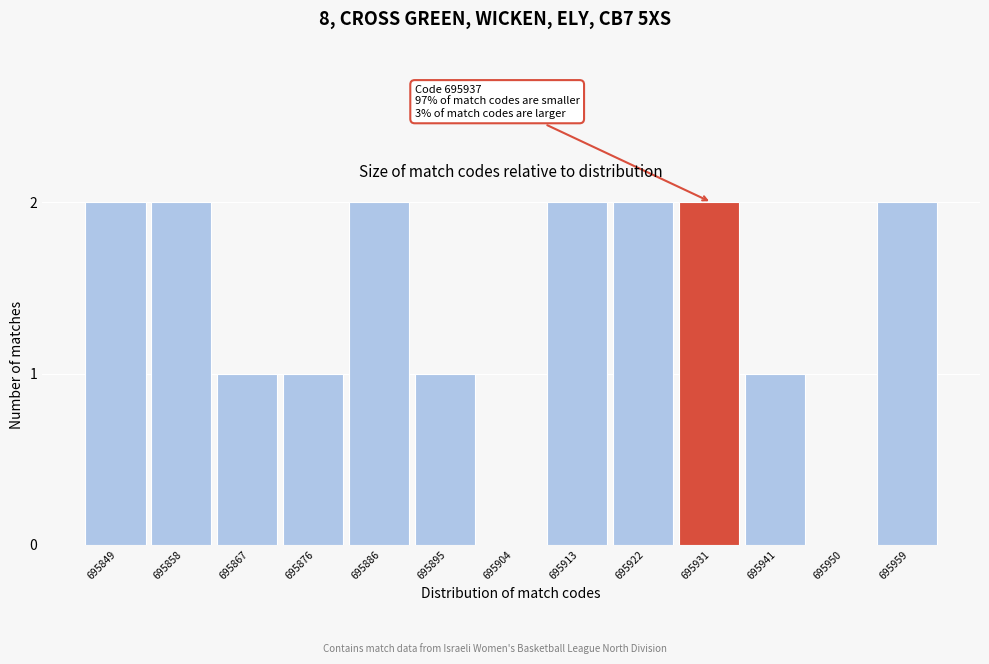

Reading left to right, what are all the values shown in this chart?

695849=2	695858=2	695867=1	695876=1	695886=2	695895=1	695904=0	695913=2	695922=2	695931=2	695941=1	695950=0	695959=2